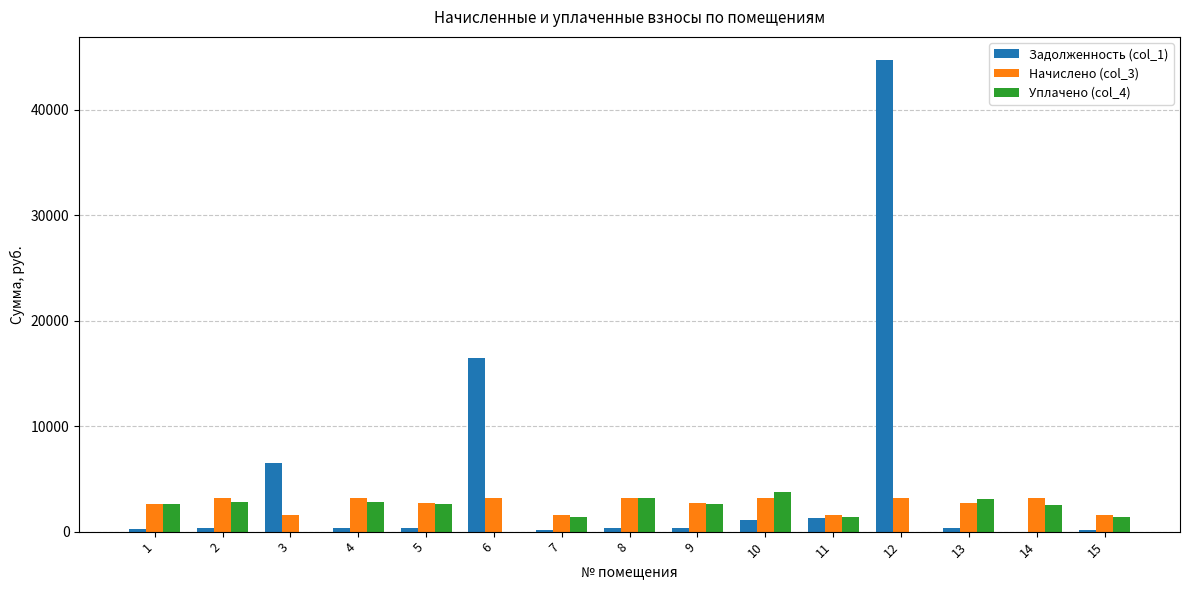

What is the sum of the Начислено (col_3) values at 10 and 9?

5844.9